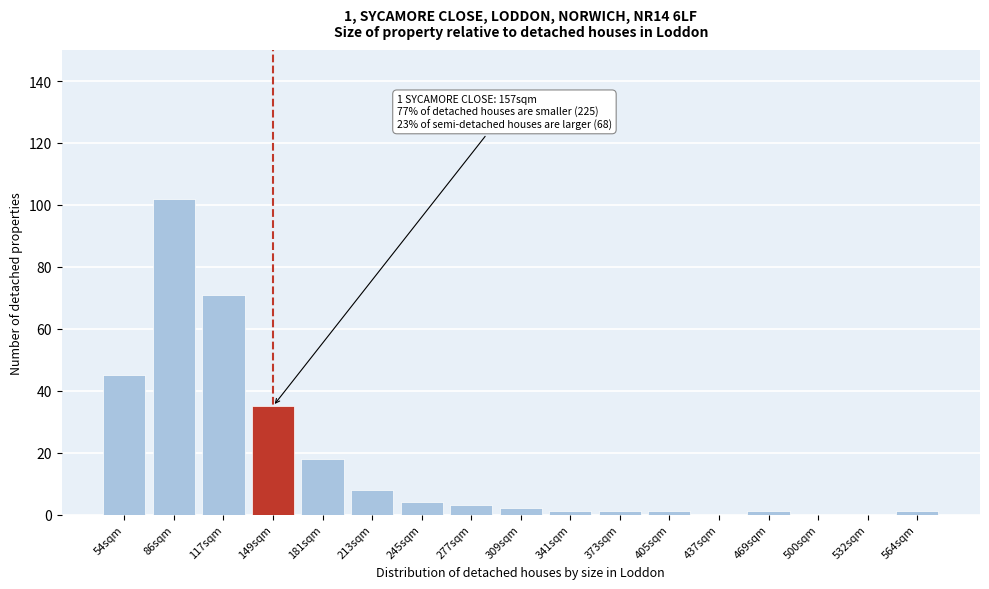

Reading left to right, list all the values displayed in this chart.

54sqm=45	86sqm=102	117sqm=71	149sqm=35	181sqm=18	213sqm=8	245sqm=4	277sqm=3	309sqm=2	341sqm=1	373sqm=1	405sqm=1	437sqm=0	469sqm=1	500sqm=0	532sqm=0	564sqm=1